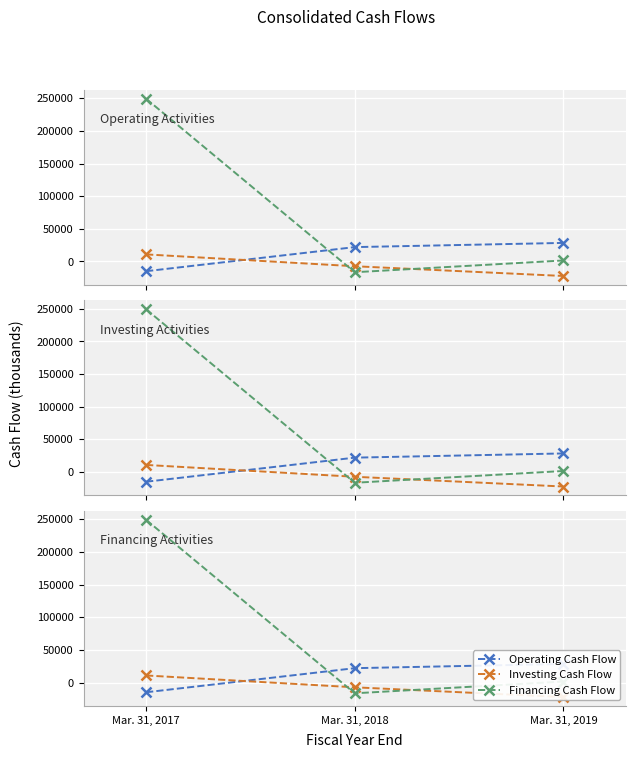

Is the value of Financing Cash Flow at Mar. 31, 2018 greater than the value of Investing Cash Flow at Mar. 31, 2017?

No